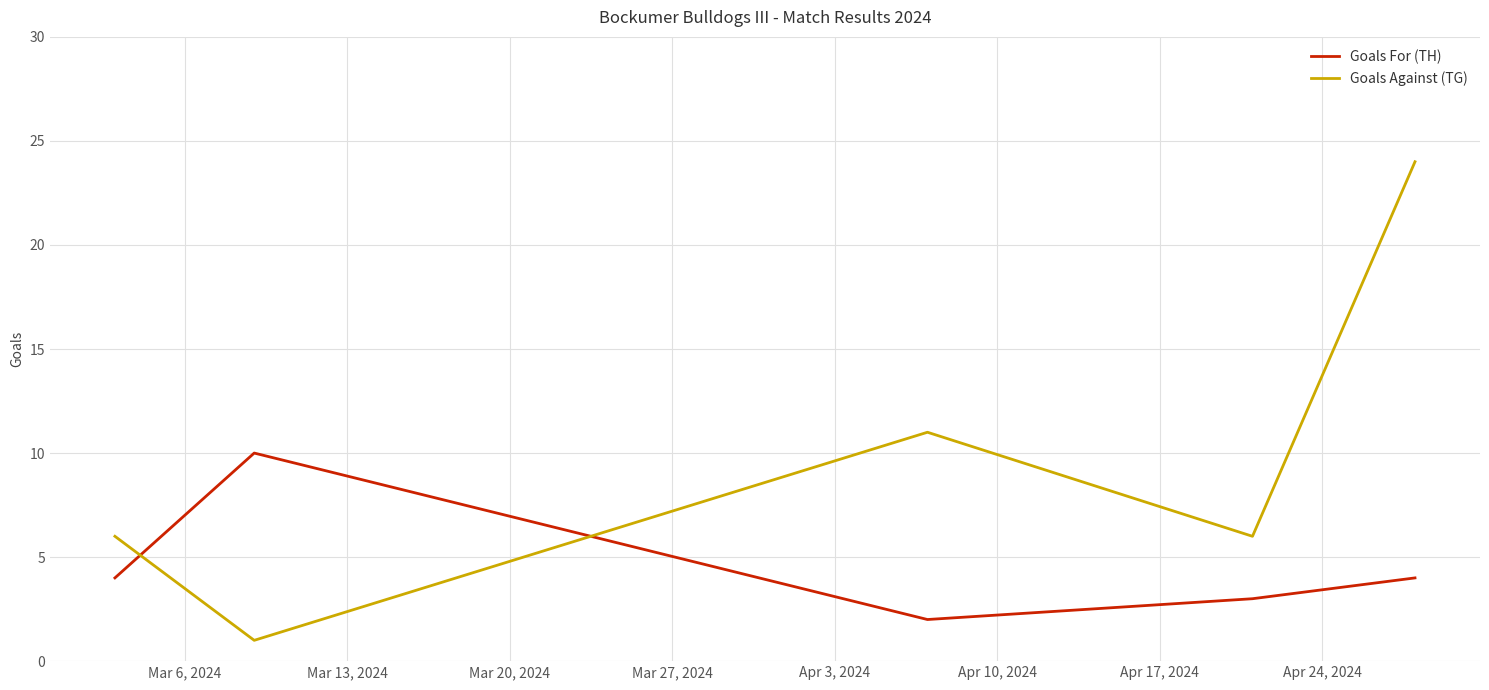

What is the difference between the maximum and minimum values in the Goals Against (TG) series?

23